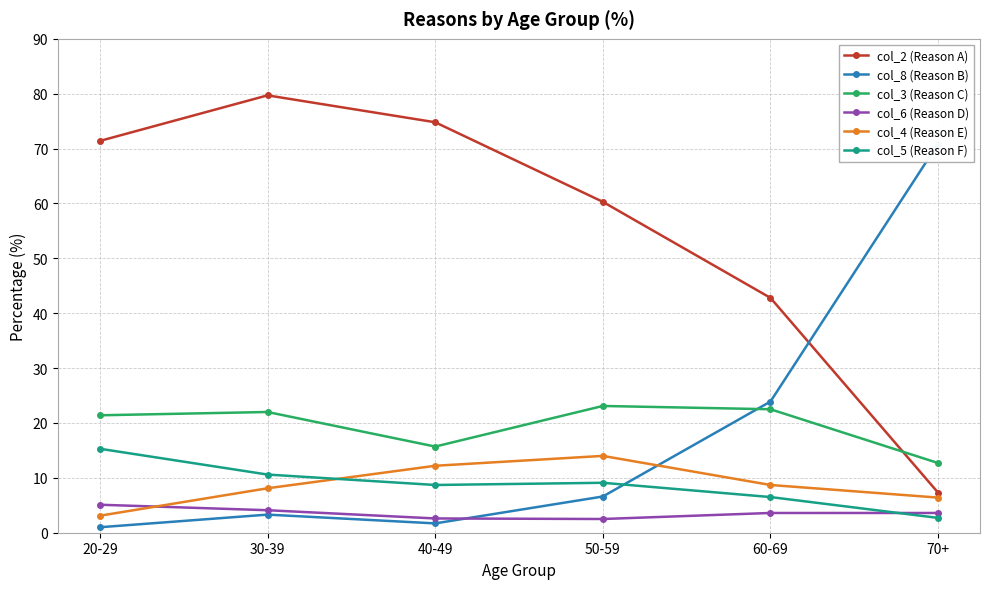

Reading left to right, what are all the values shown in this chart?

col_2 (Reason A): 20-29=71.4	30-39=79.7	40-49=74.8	50-59=60.3	60-69=42.8	70+=7.3
col_8 (Reason B): 20-29=1.0	30-39=3.3	40-49=1.7	50-59=6.6	60-69=23.9	70+=70.9
col_3 (Reason C): 20-29=21.4	30-39=22.0	40-49=15.7	50-59=23.1	60-69=22.5	70+=12.7
col_6 (Reason D): 20-29=5.1	30-39=4.1	40-49=2.6	50-59=2.5	60-69=3.6	70+=3.6
col_4 (Reason E): 20-29=3.1	30-39=8.1	40-49=12.2	50-59=14.0	60-69=8.7	70+=6.4
col_5 (Reason F): 20-29=15.3	30-39=10.6	40-49=8.7	50-59=9.1	60-69=6.5	70+=2.7